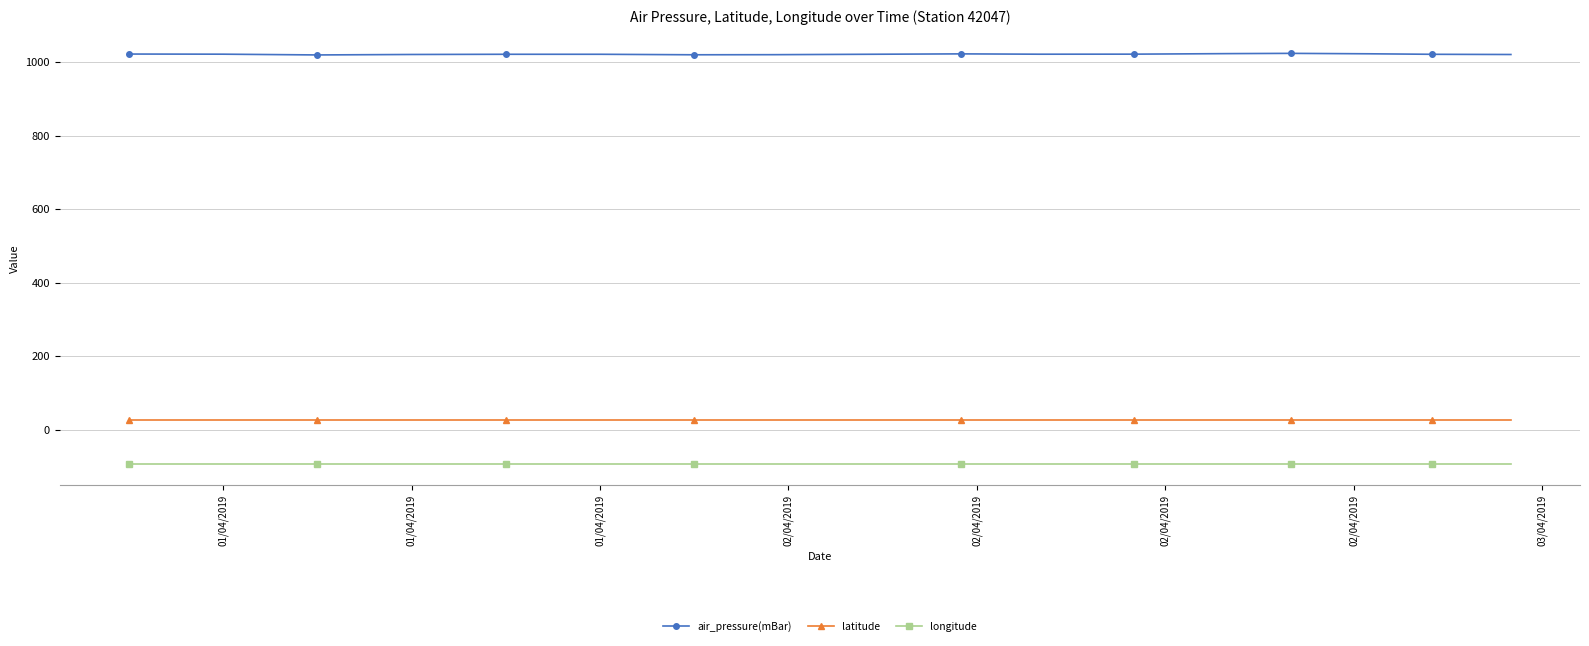

What is the maximum value shown in the chart?

1024.3